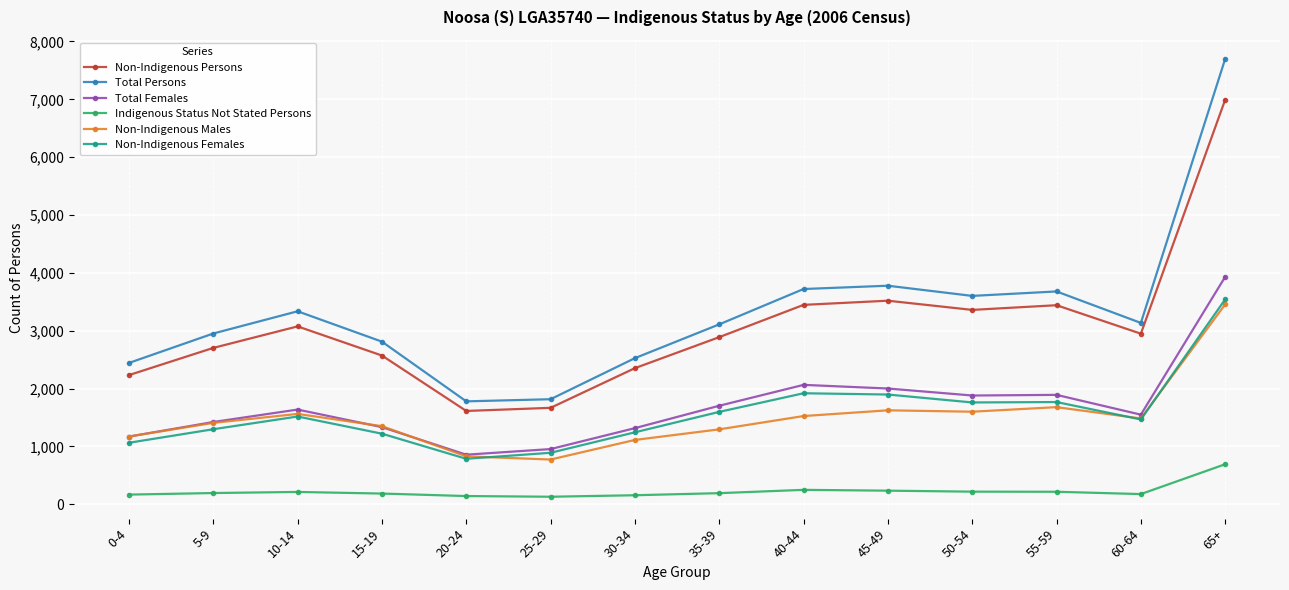

True or false: Indigenous Status Not Stated Persons and Non-Indigenous Males cross at least once.

False